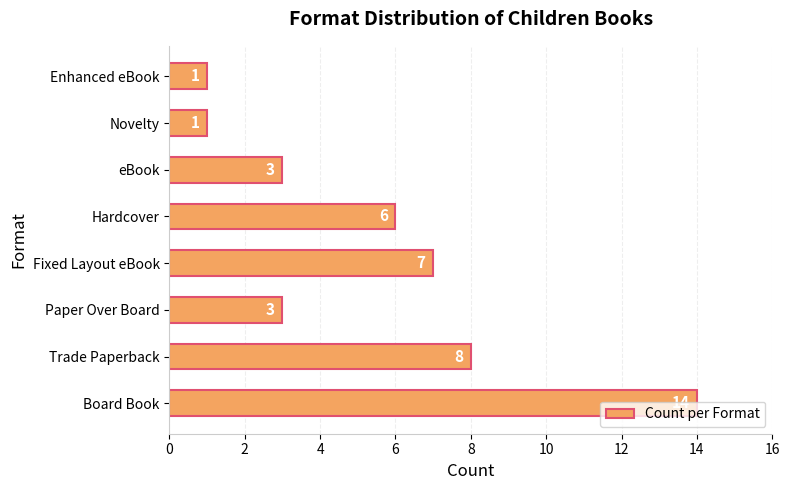

True or false: the data shows 1 at Novelty.

True